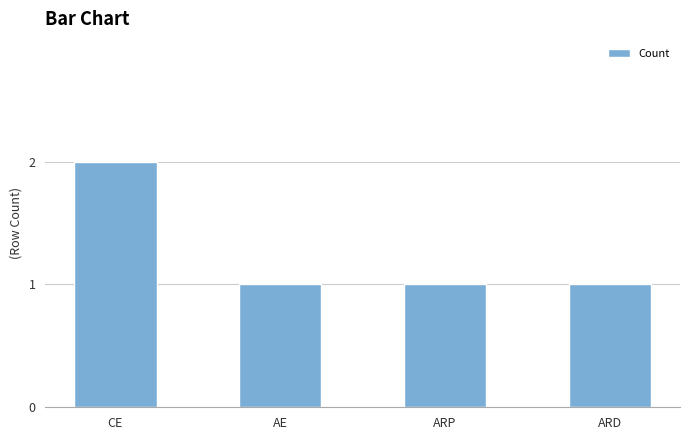

Count the number of categories in the chart.

4